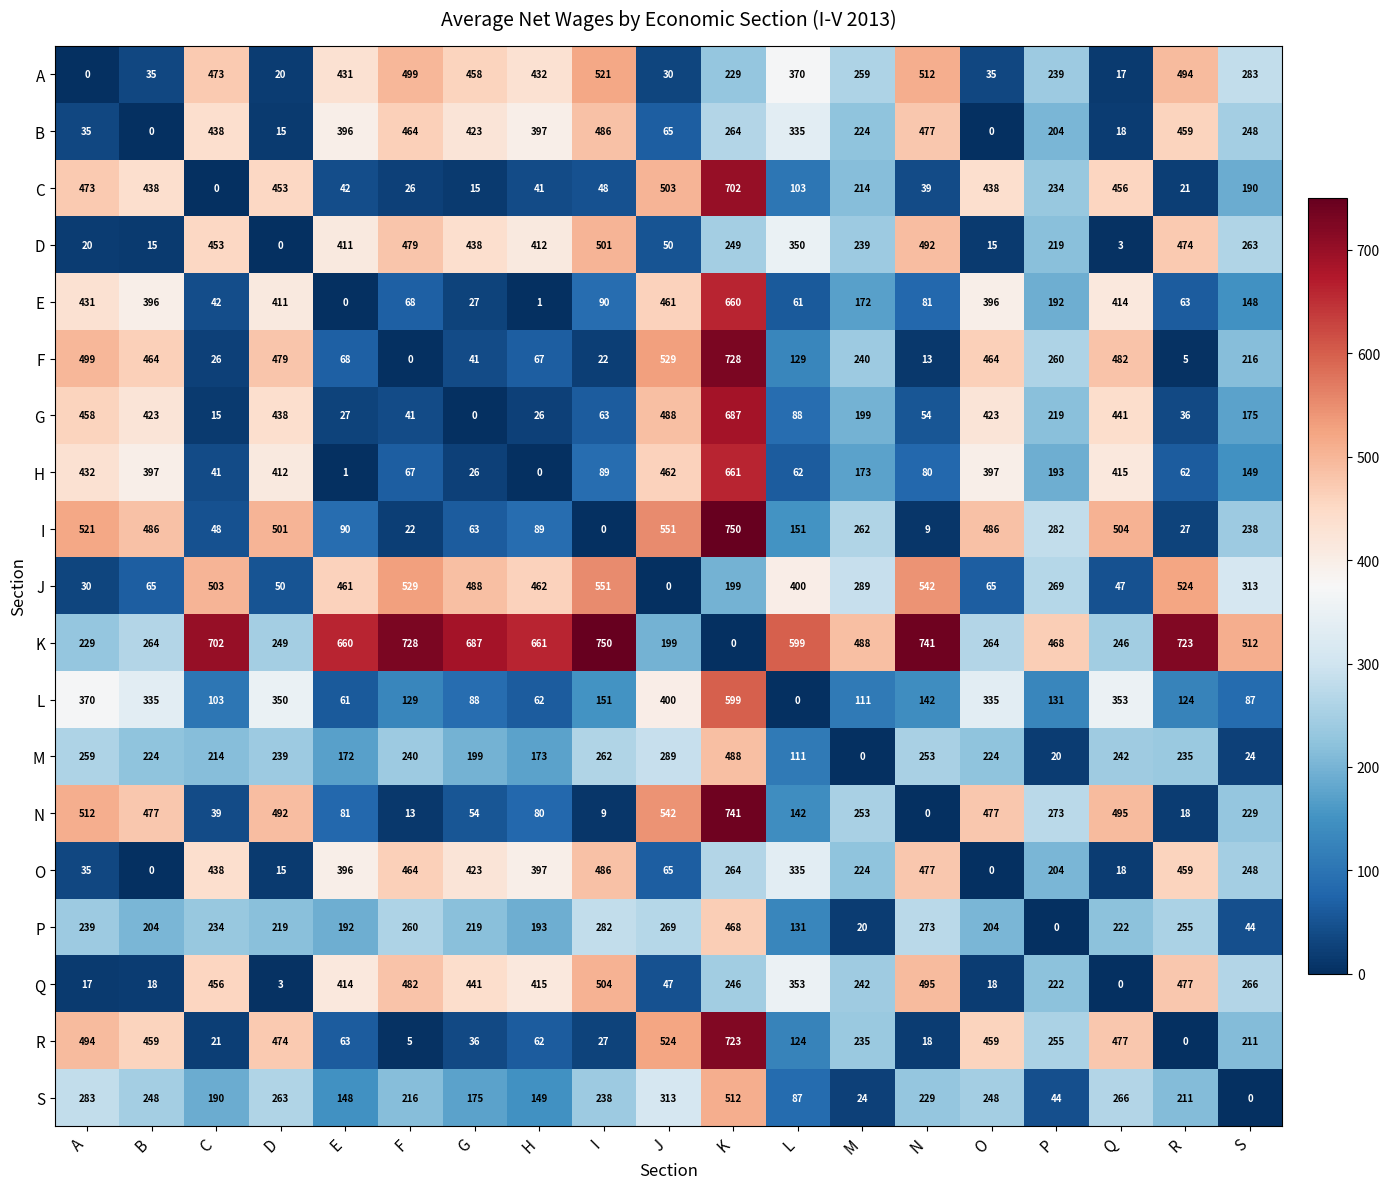

What is the maximum value shown in the chart?

750